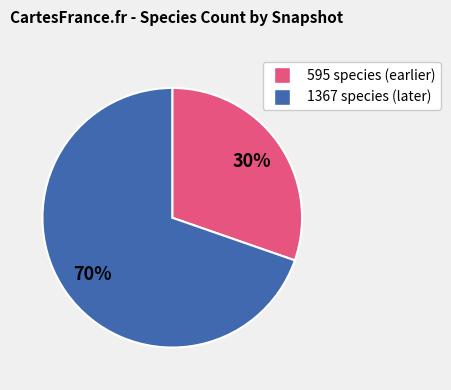

Is there any slice that represents more than half of the pie?

Yes